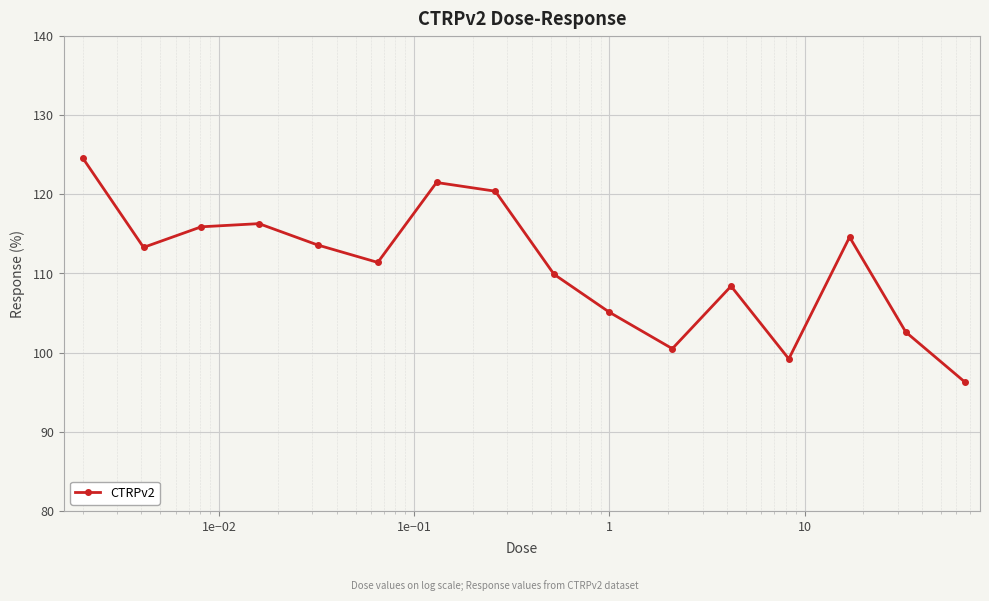

What is the maximum value shown in the chart?

124.6